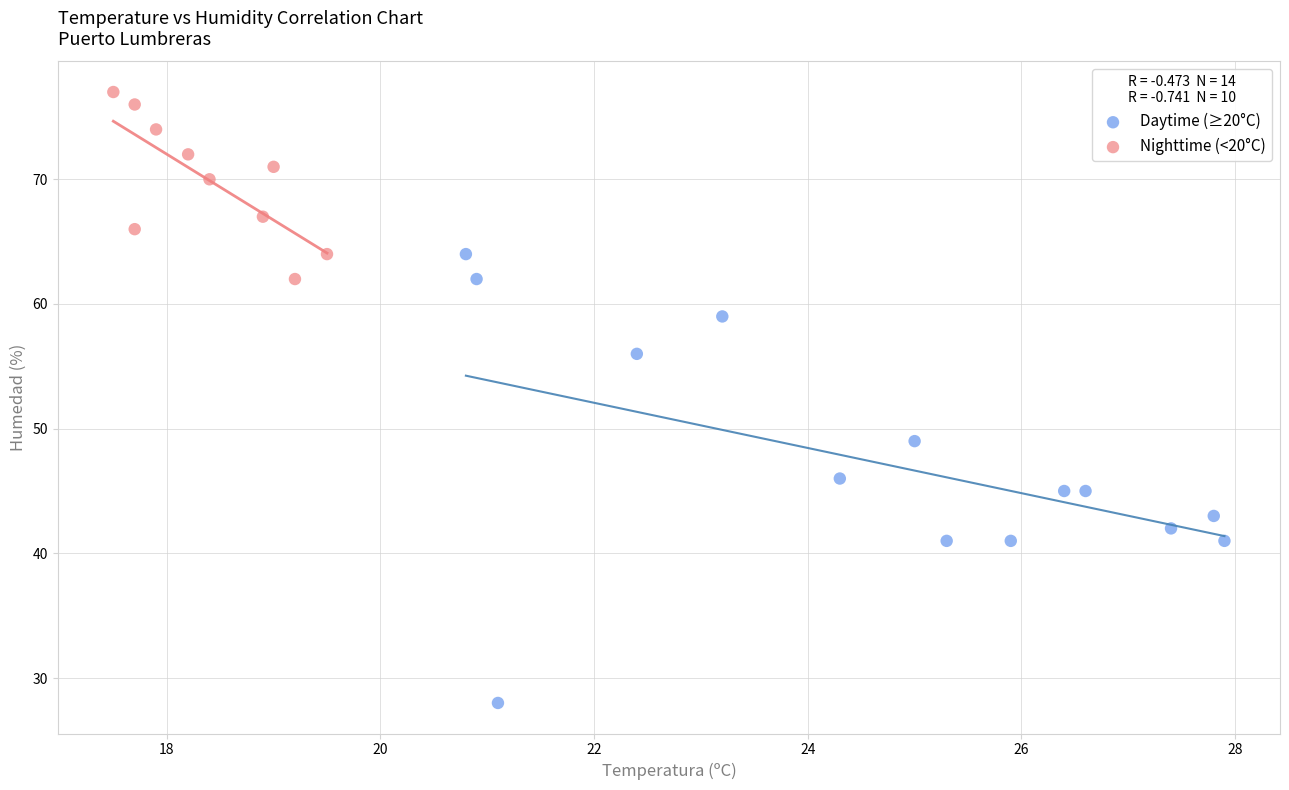

Which series contains the highest Y value?

Nighttime (<20°C)